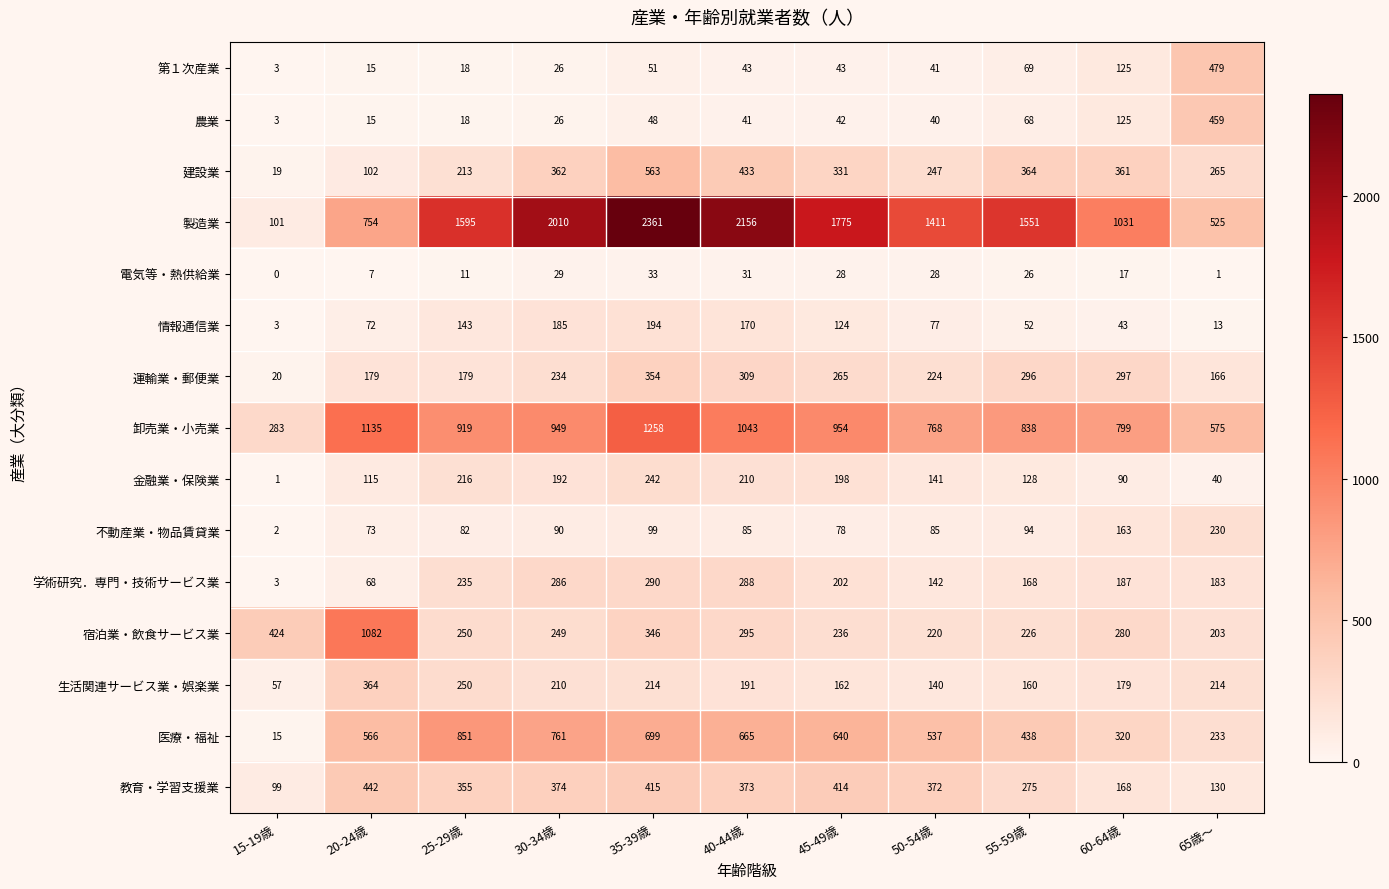

Which series has the largest total across all categories?

製造業